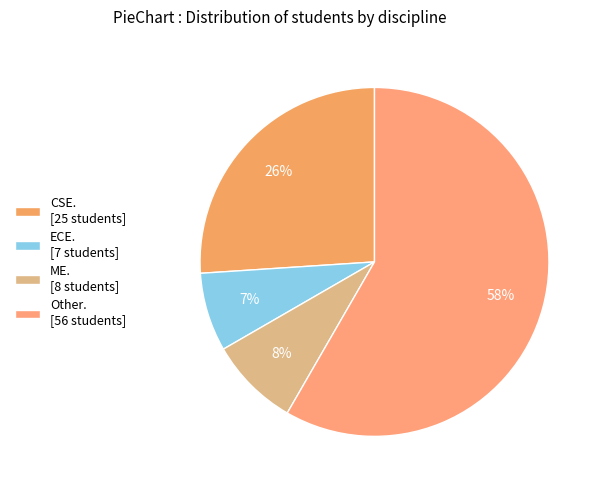

Count the number of slices in the pie.

4